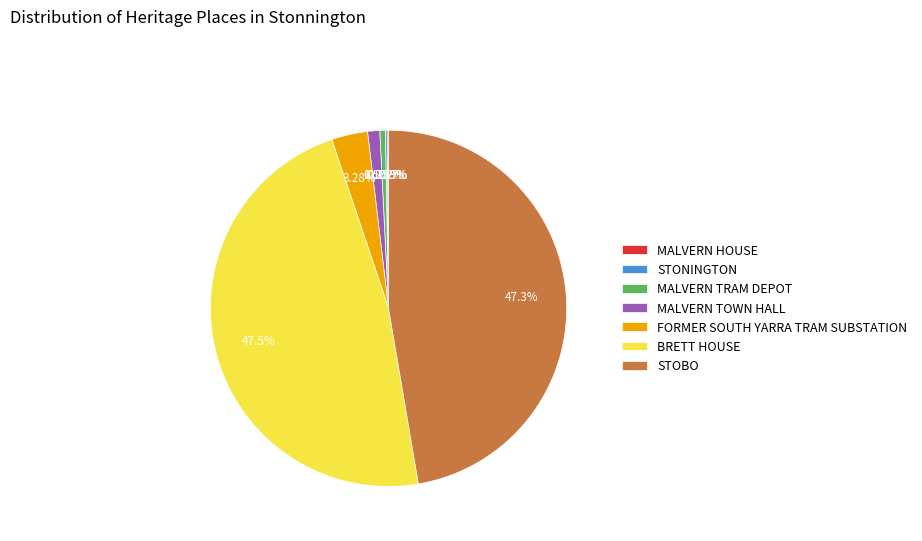

Is there any slice that represents more than half of the pie?

No